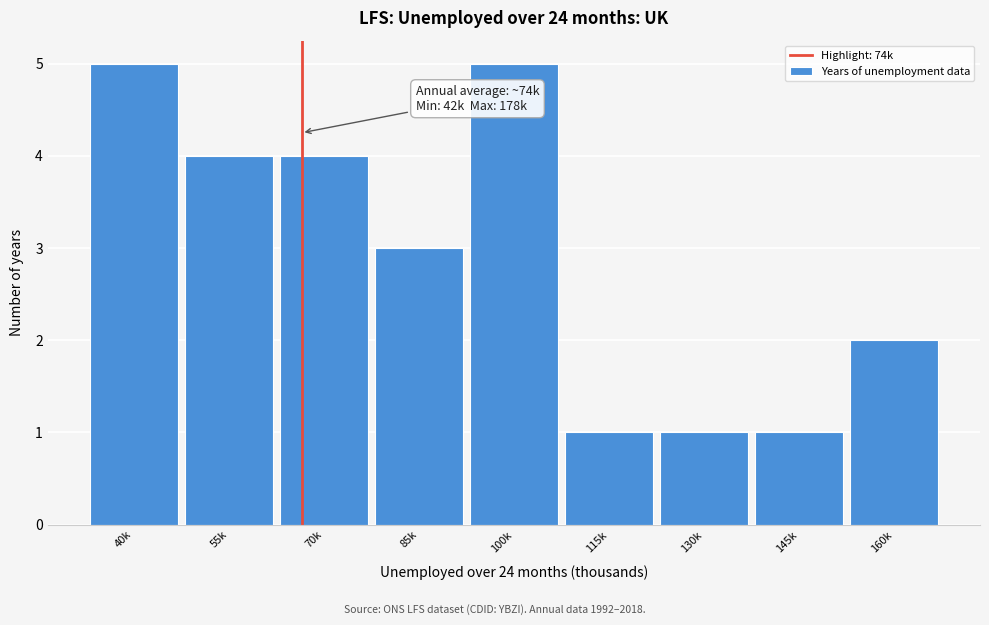

Reading left to right, transcribe all the data shown in this chart.

5	4	4	3	5	1	1	1	2